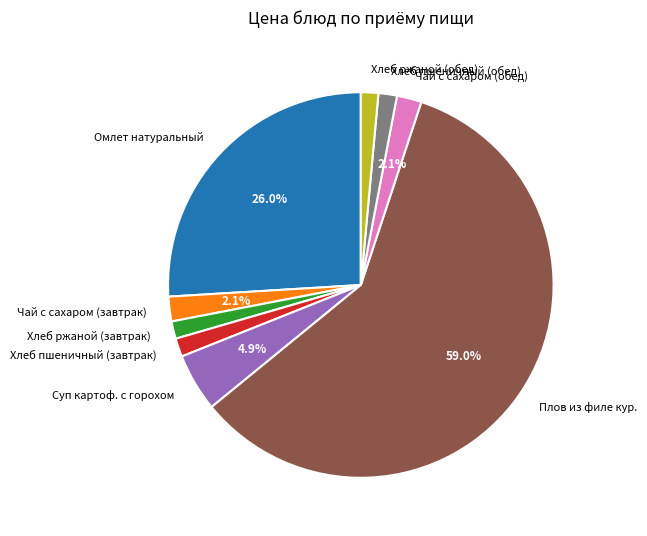

Between Омлет натуральный and Хлеб ржаной (завтрак), which is larger?

Омлет натуральный